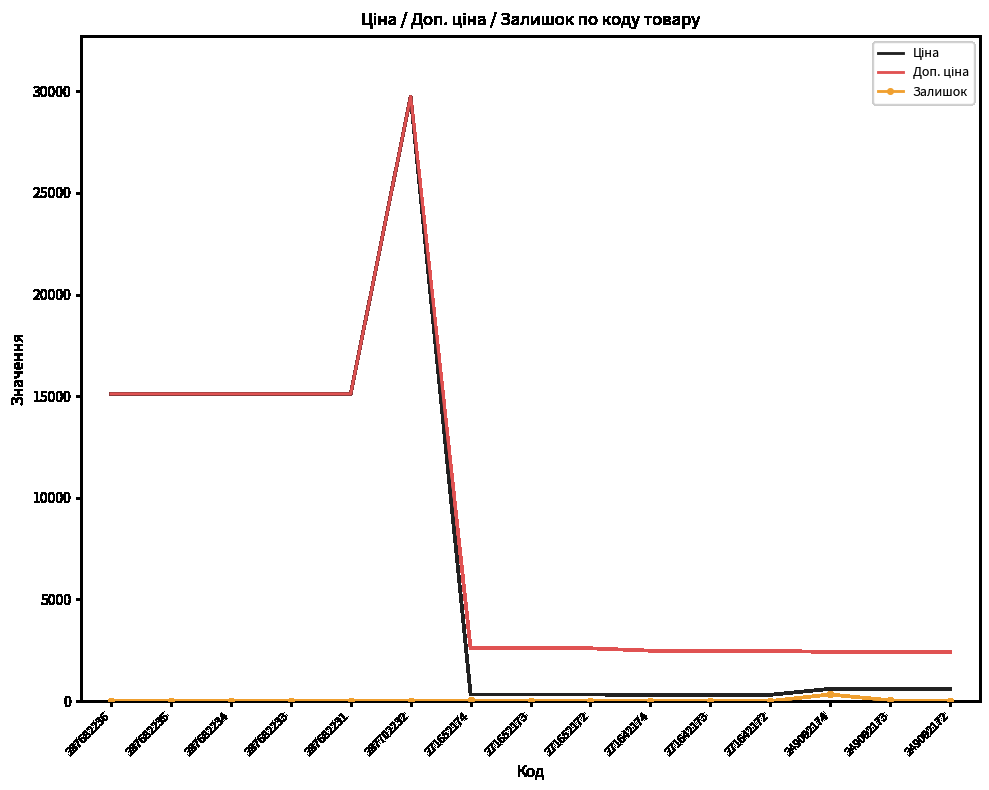

At which category is the sum across all series the highest?

287702232